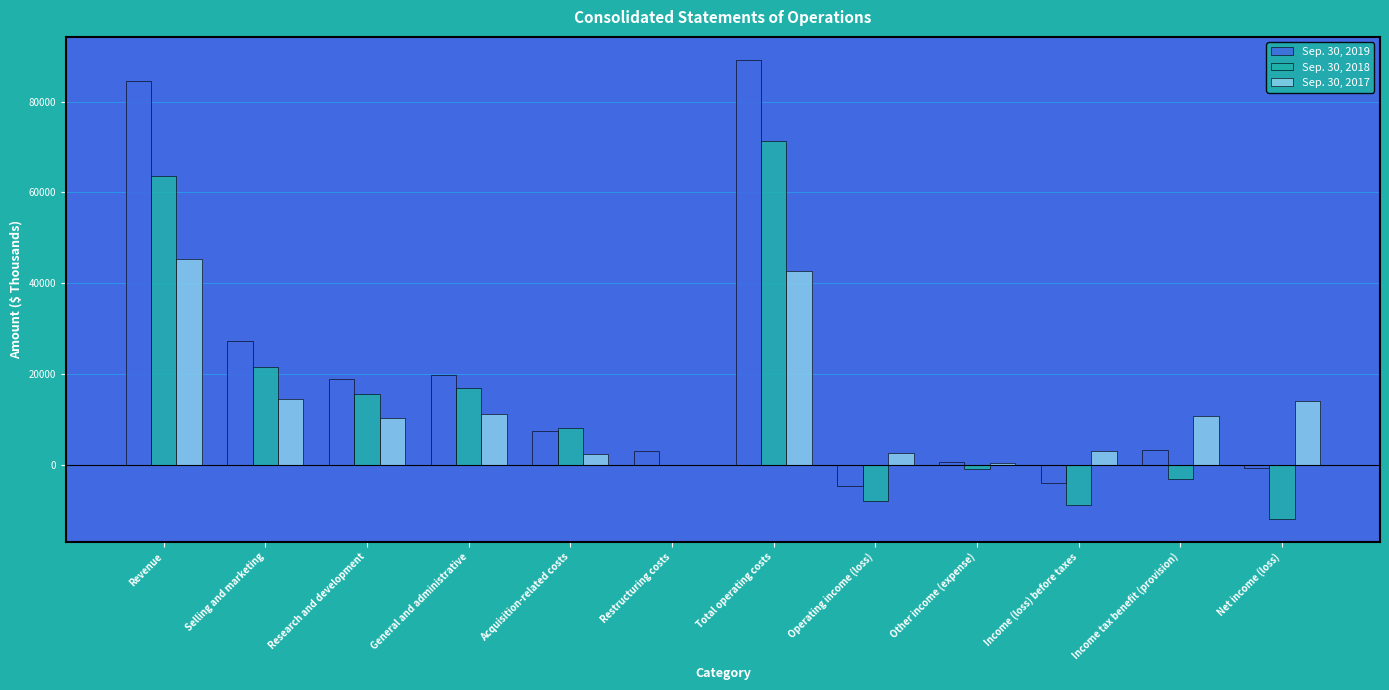

What is the total value across all series at Restructuring costs?

3067